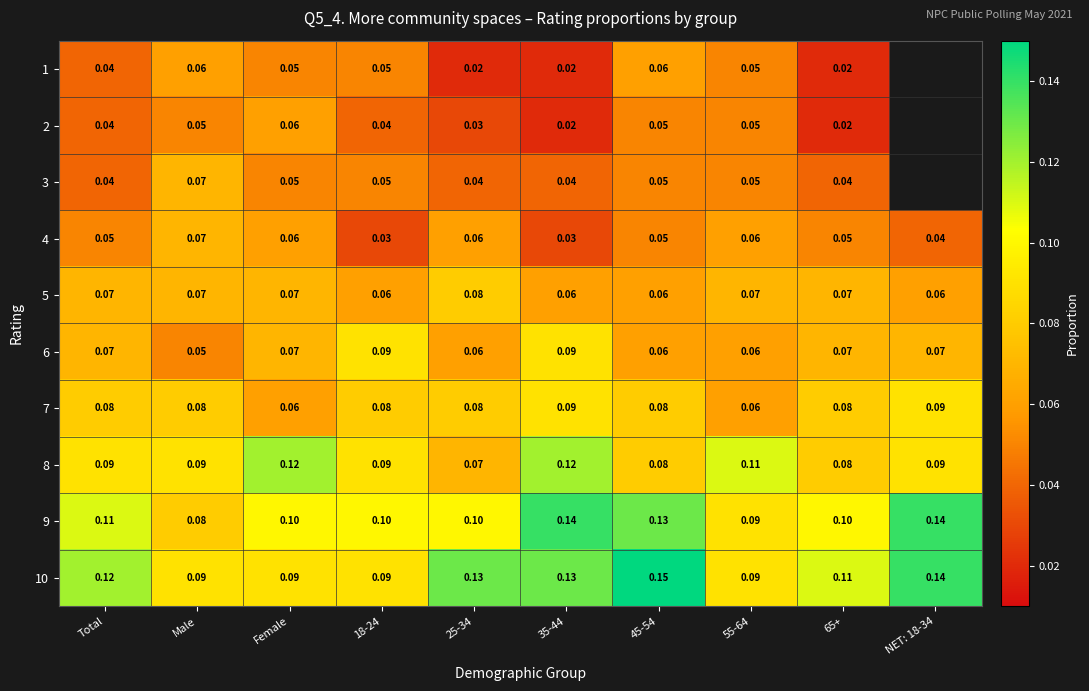

Which label corresponds to the smallest value in the chart?

25-34